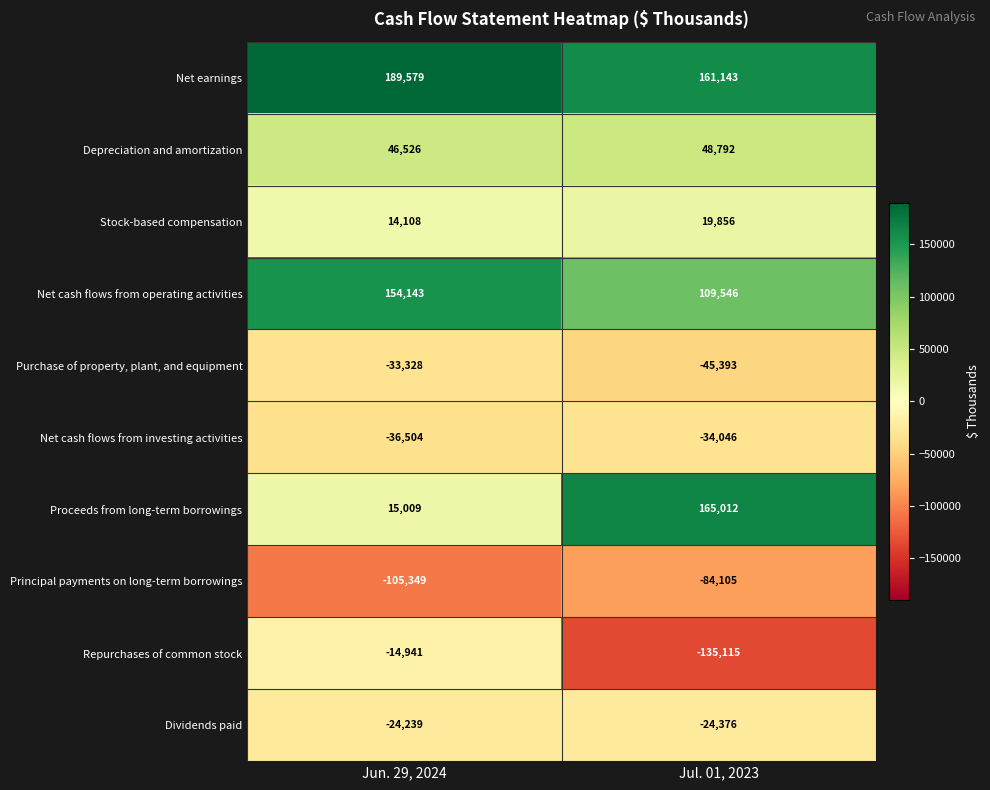

Reading left to right, extract all data points from this chart.

Net earnings: 189579	161143
Depreciation and amortization: 46526	48792
Stock-based compensation: 14108	19856
Net cash flows from operating activities: 154143	109546
Purchase of property, plant, and equipment: -33328	-45393
Net cash flows from investing activities: -36504	-34046
Proceeds from long-term borrowings: 15009	165012
Principal payments on long-term borrowings: -105349	-84105
Repurchases of common stock: -14941	-135115
Dividends paid: -24239	-24376